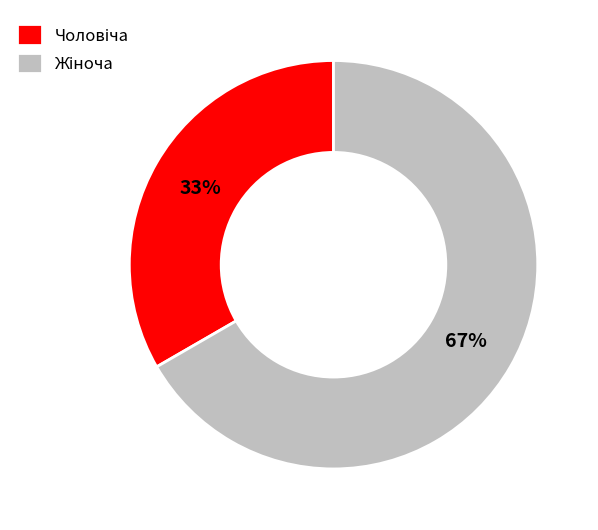

Does any single category account for the majority?

Yes